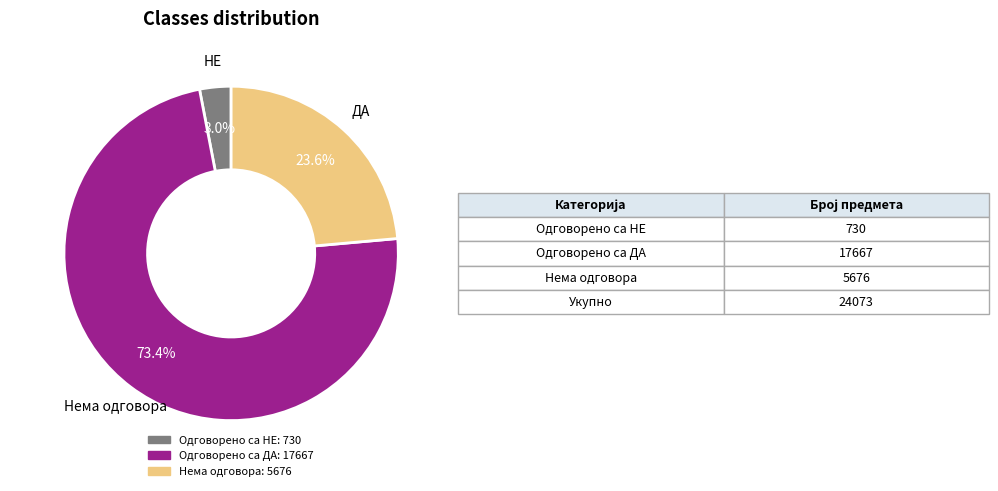

Rank the categories by value from highest to lowest.

Одговорено са ДА, Нема одговора, Одговорено са НЕ